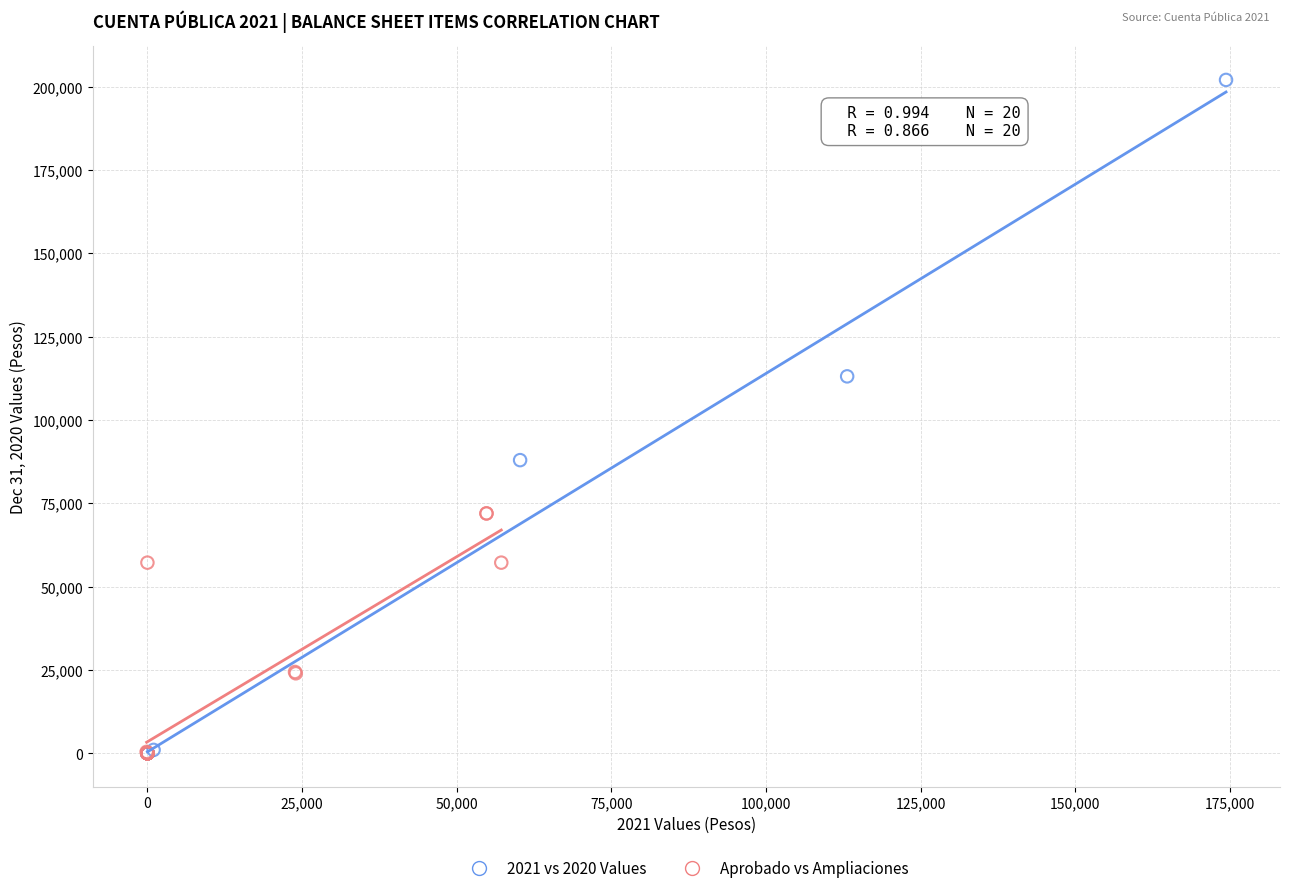

Which series contains the highest Y value?

2021 vs 2020 Values